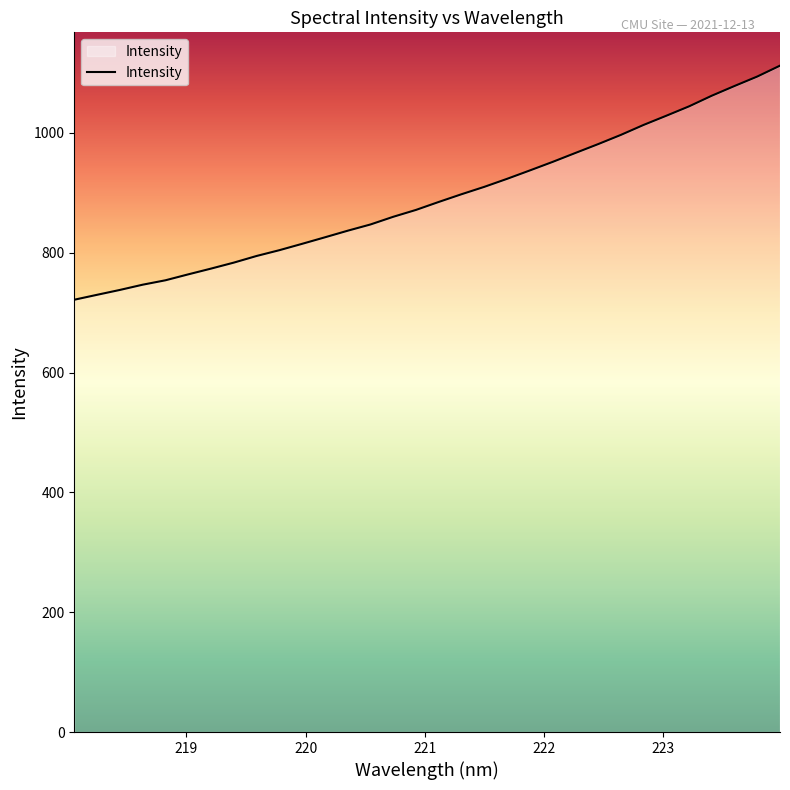

What is the minimum value shown in the chart?

721.5